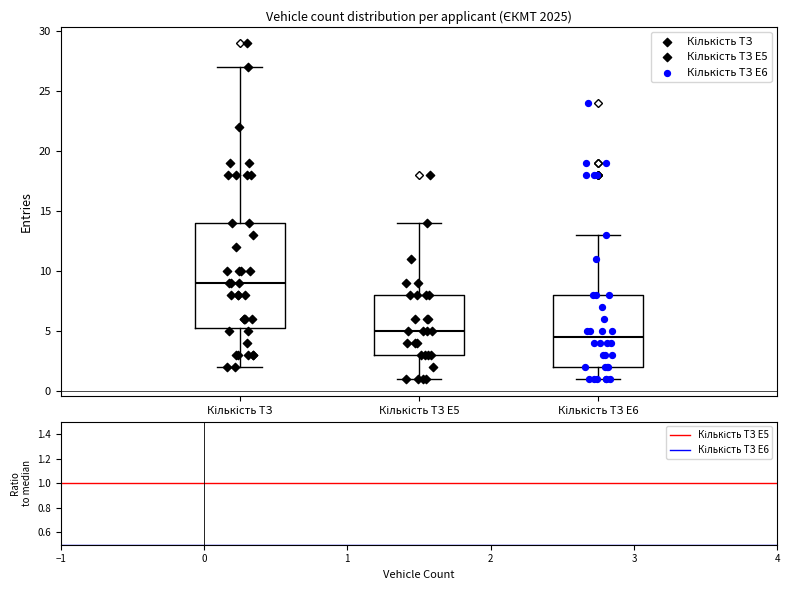

Reading left to right, read every box against the y-axis: the position of its median line, the range the box covers, and the ends of its whiskers. The values are not printed on the chart, so give them approximately, as read against the axis.

Кількість ТЗ: median 9.0, box 5.5 to 14.0, whiskers 2.0 to 27.0
Кількість ТЗ E5: median 5.0, box 3.0 to 8.0, whiskers 1.0 to 14.0
Кількість ТЗ E6: median 4.5, box 2.0 to 8.0, whiskers 1.0 to 13.0